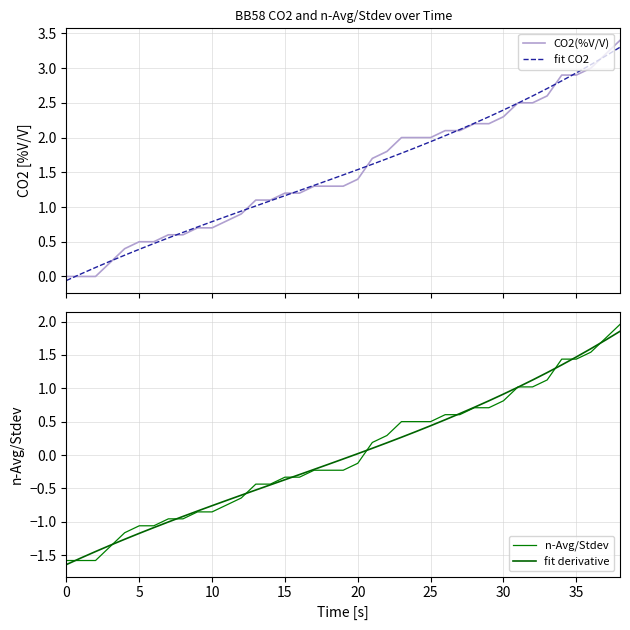

Count the number of categories in the chart.

39